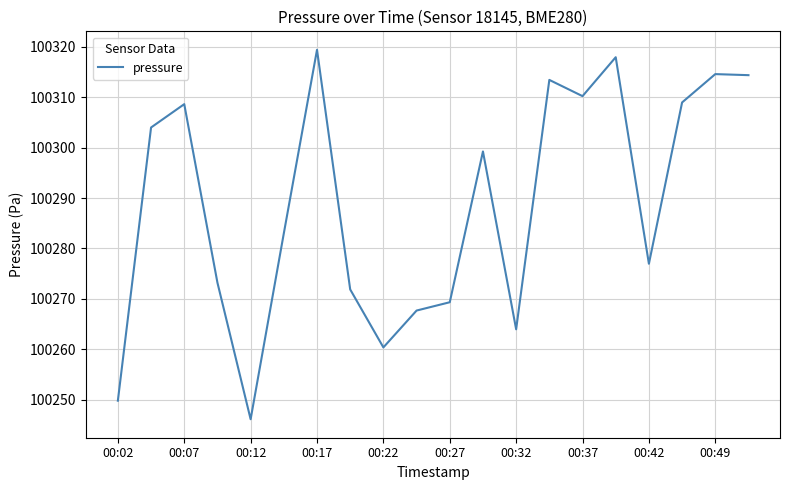

What is the minimum value shown in the chart?

100246.1